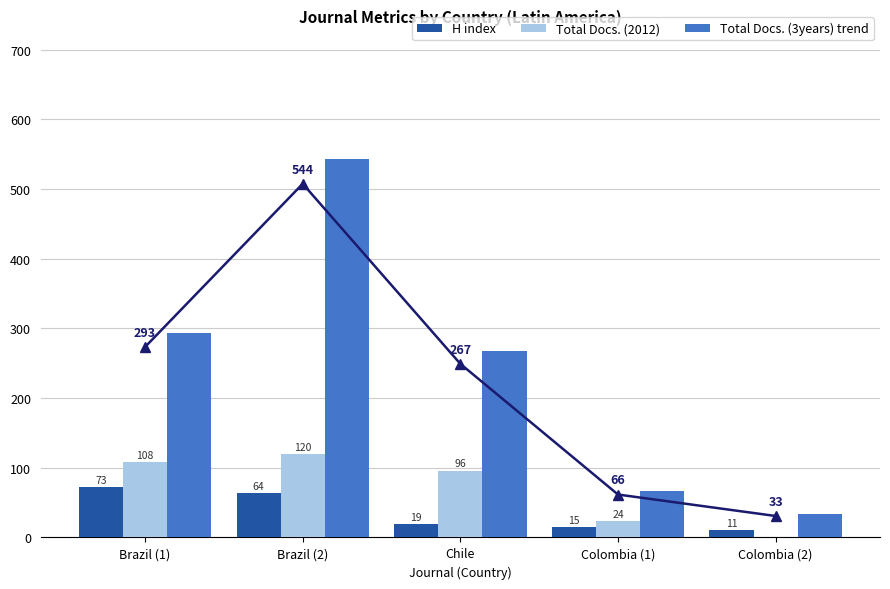

Reading right to left, extract all data points from this chart.

H index: Colombia (2)=11	Colombia (1)=15	Chile=19	Brazil (2)=64	Brazil (1)=73
Total Docs. (2012): Colombia (2)=0	Colombia (1)=24	Chile=96	Brazil (2)=120	Brazil (1)=108
Total Docs. (3years): Colombia (2)=33	Colombia (1)=66	Chile=267	Brazil (2)=544	Brazil (1)=293
Total Docs. (3years) — line: Colombia (2)=33	Colombia (1)=66	Chile=267	Brazil (2)=544	Brazil (1)=293